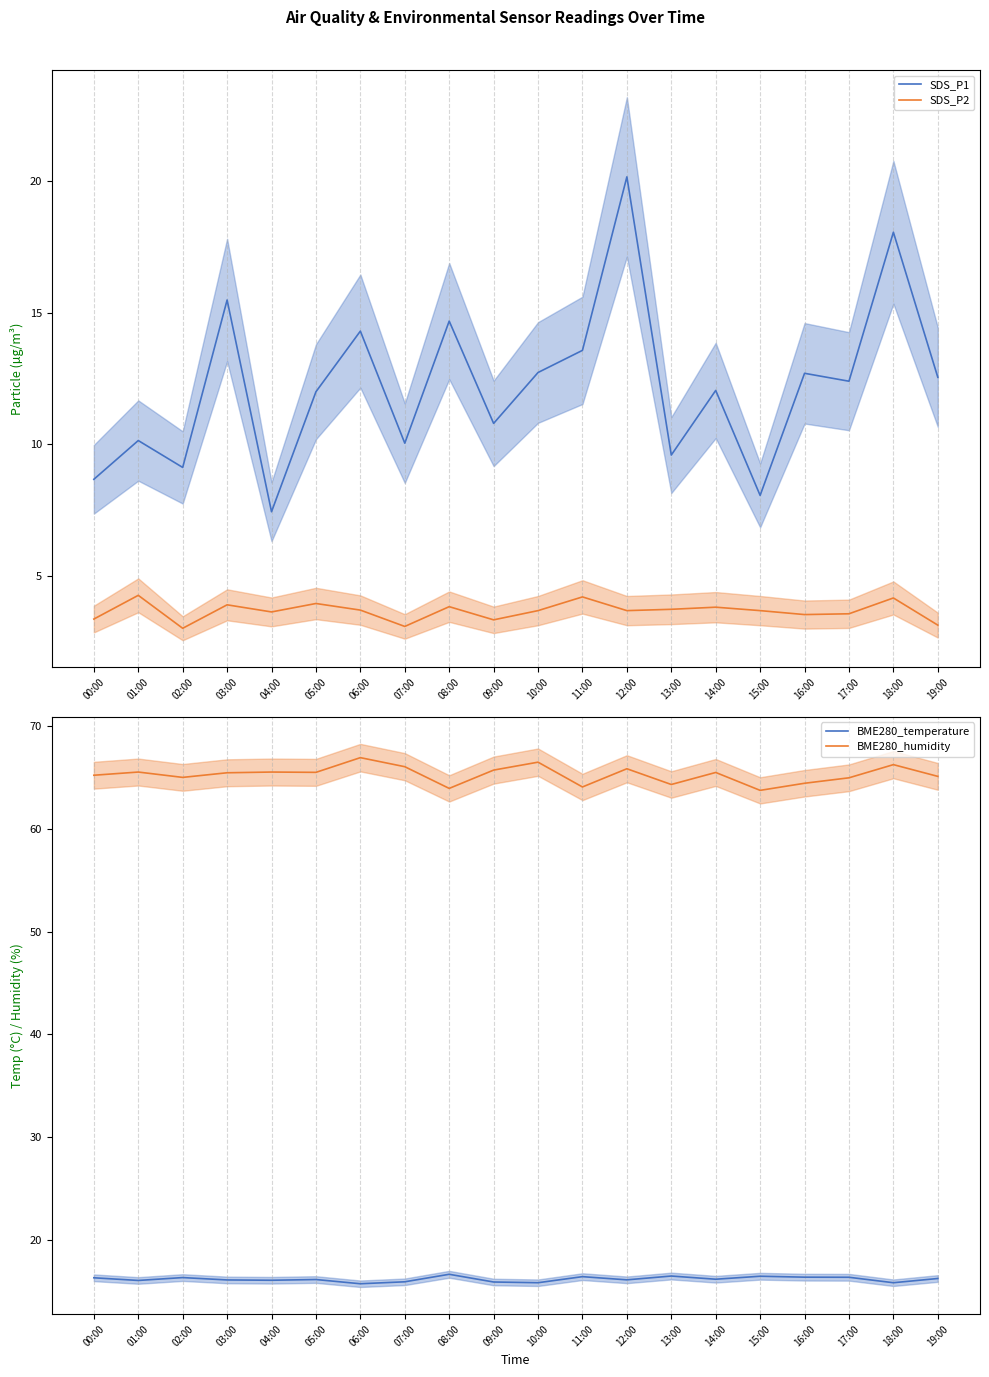

What is the label of the 11th point from the right?

09:00